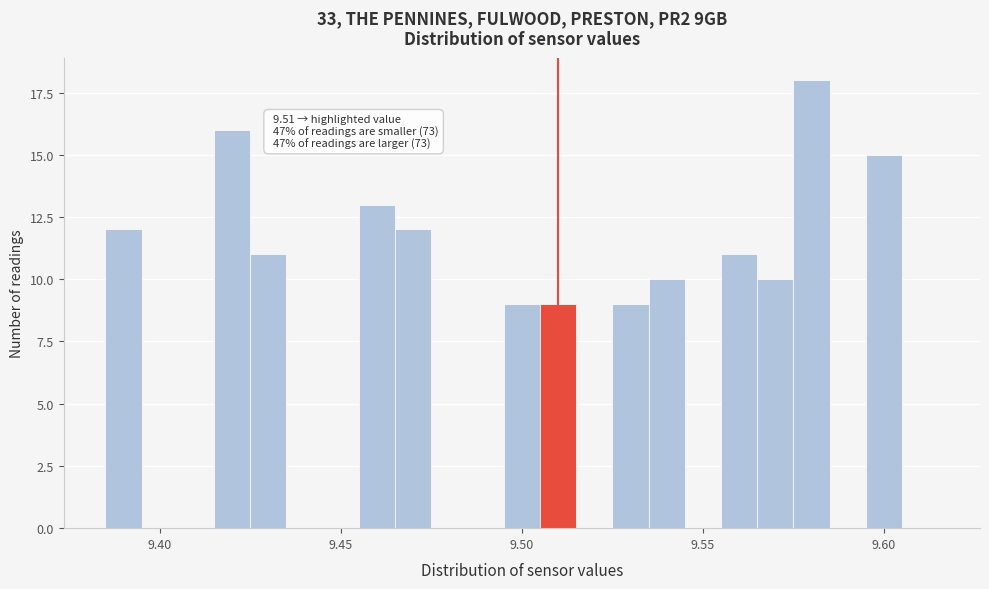

Around what value on the x-axis is the tallest bar? Give the approximate position of its centre, as read against the axis.

9.580